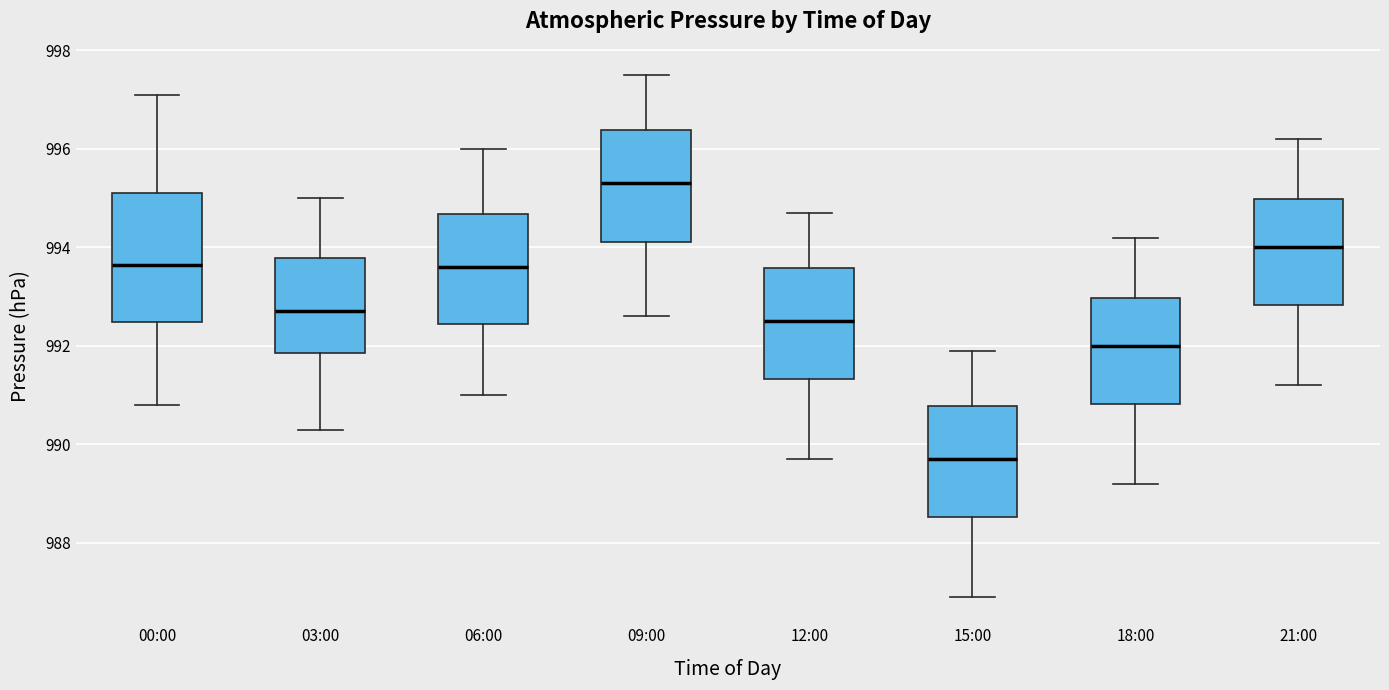

Which box's median line is the lowest?

15:00